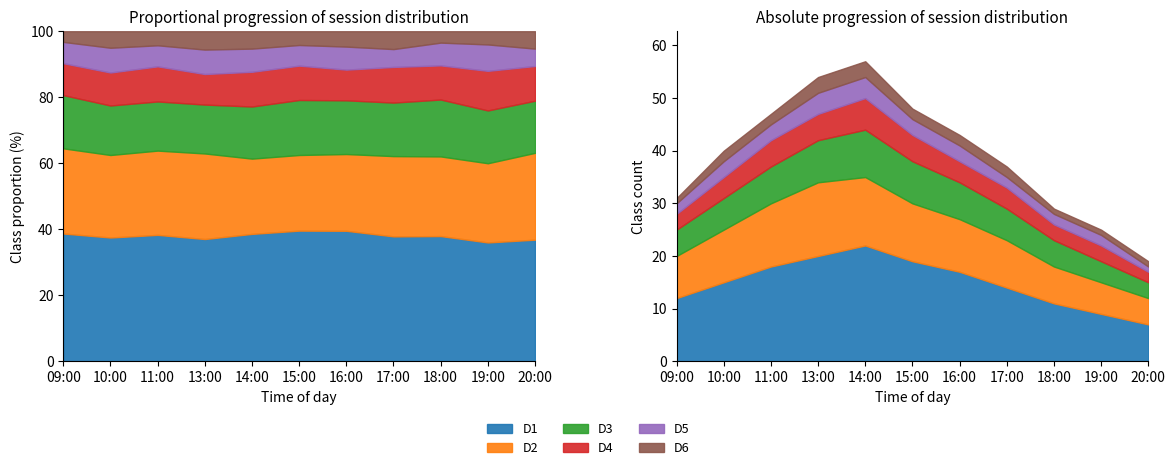

True or false: D2 and D4 intersect in this chart.

False